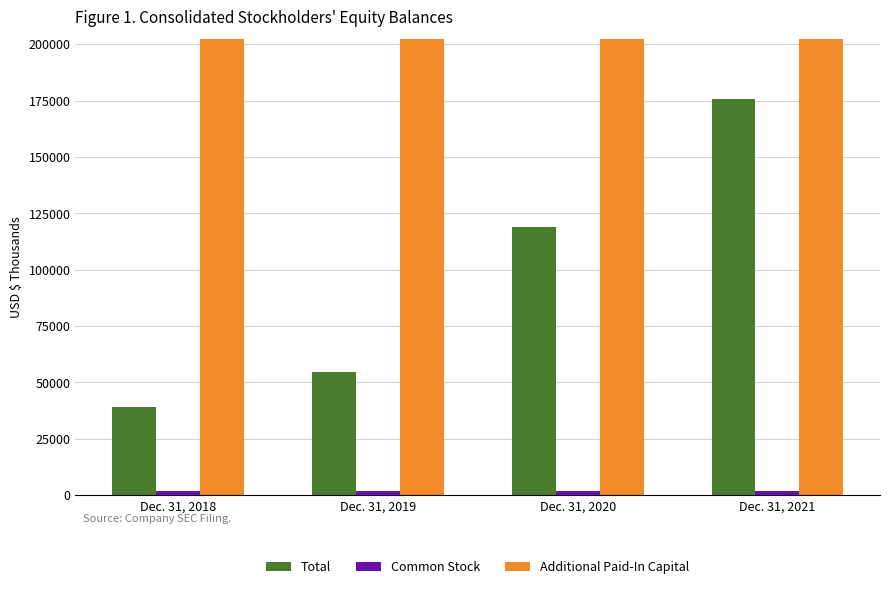

What is the smallest value displayed?

1597